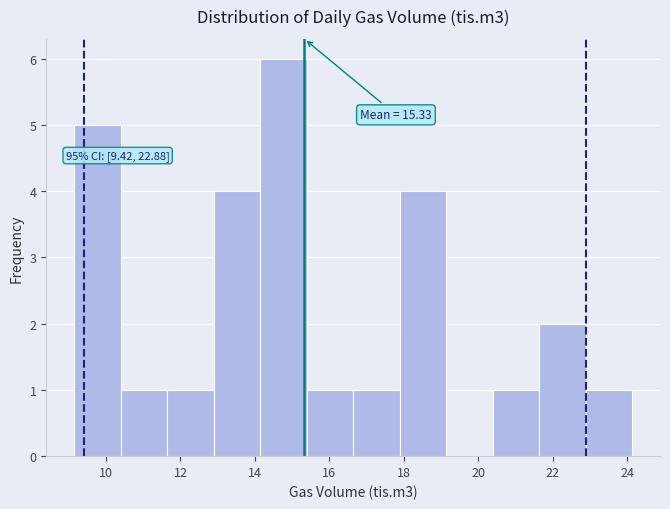

Which range on the x-axis has the tallest bar?

14.2 to 15.4